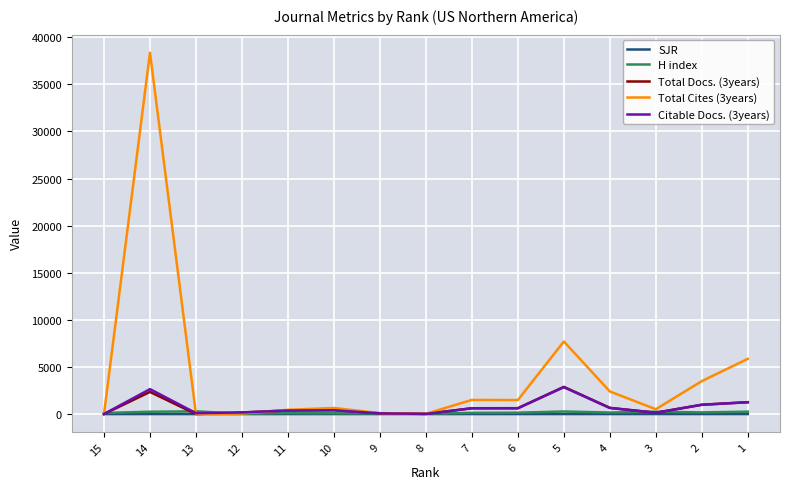

What is the maximum value shown in the chart?

38354.0